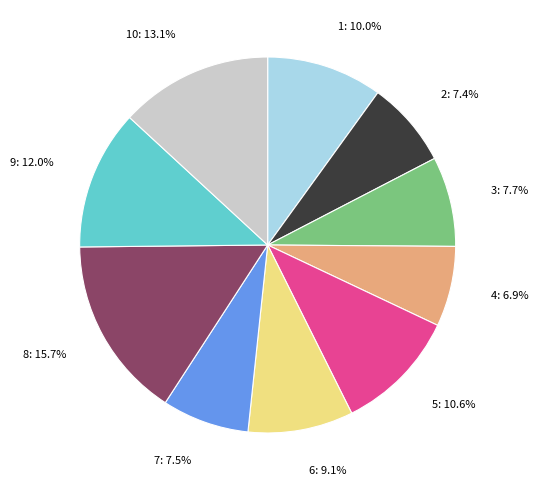

How many segments does this pie chart have?

10